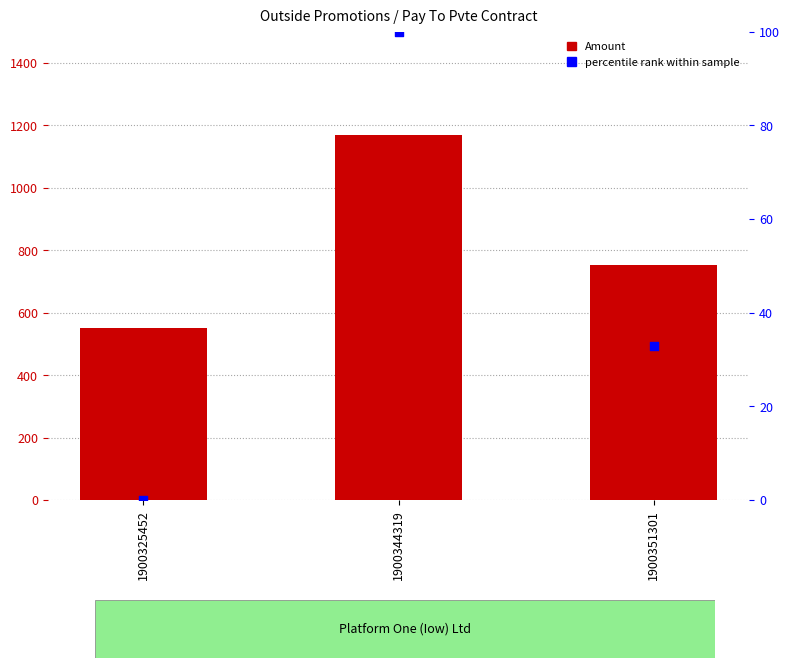

What is the total value across all series at 1900325452?

550.0